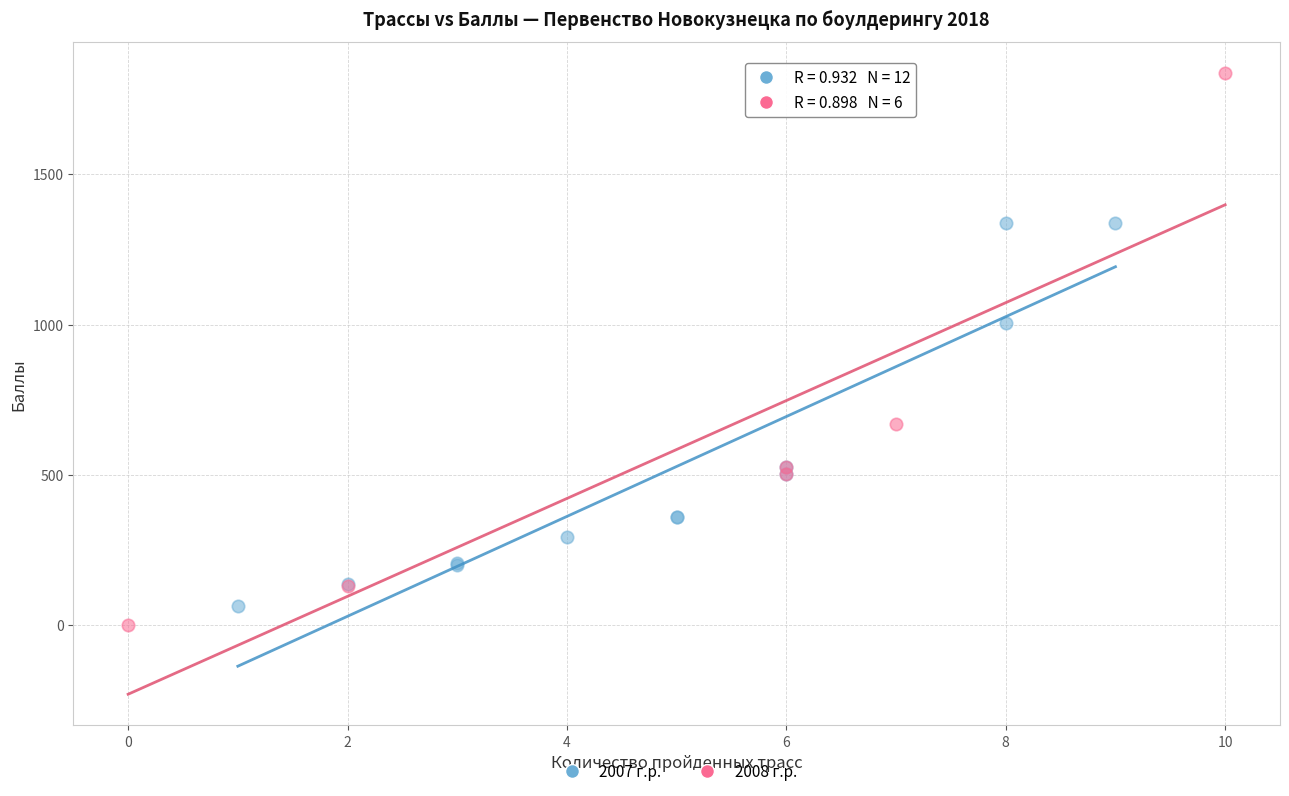

Which series contains the highest Y value?

2008 г.р.